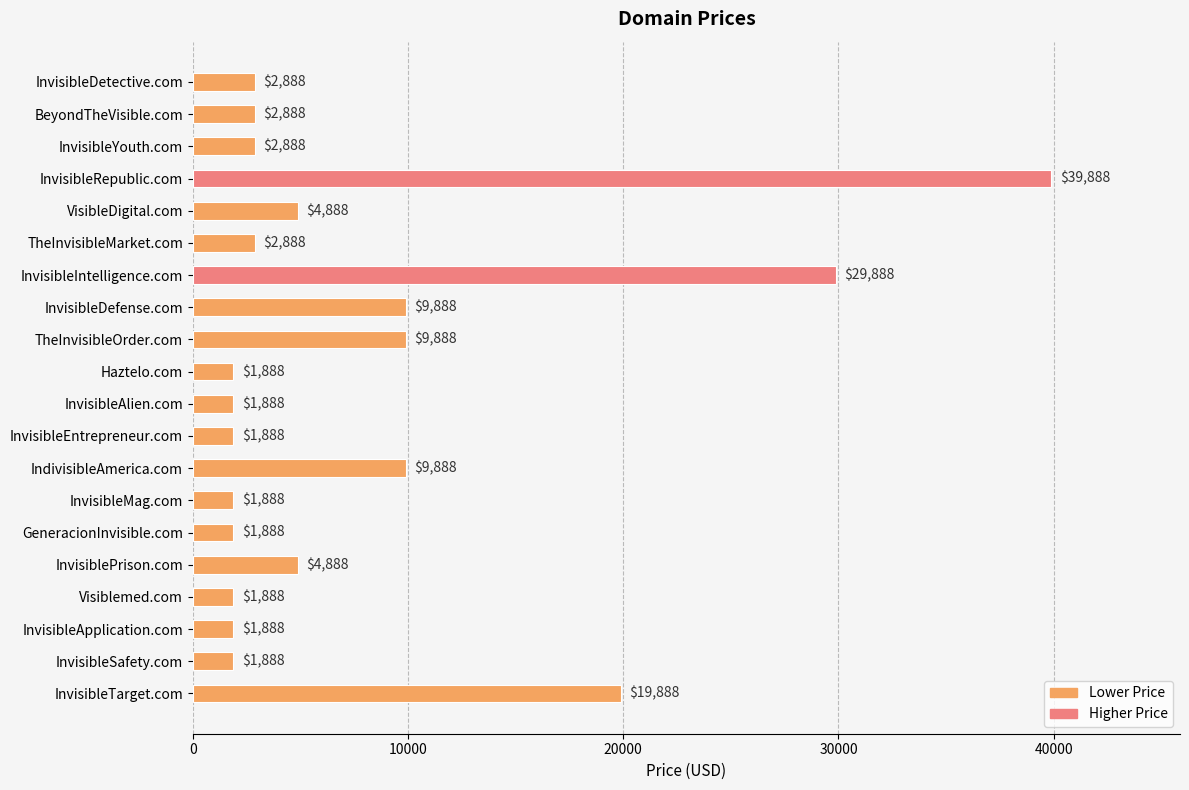

Is it true that the value at GeneracionInvisible.com is 1888?

True